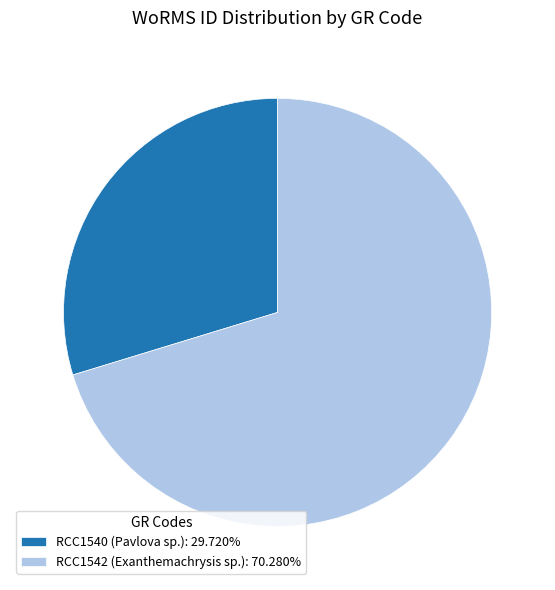

Does RCC1542 (Exanthemachrysis sp.) represent more than half of the total?

Yes